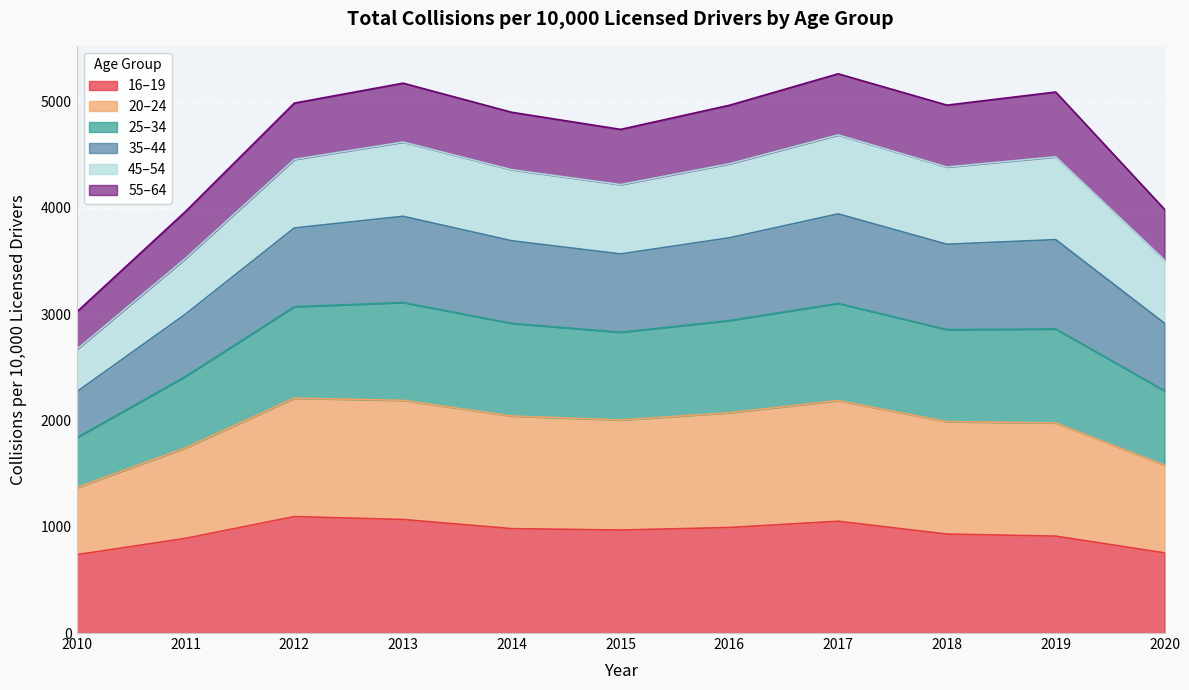

In 20–24, how many points are higher than both neighbors (excluding endpoints)?

3